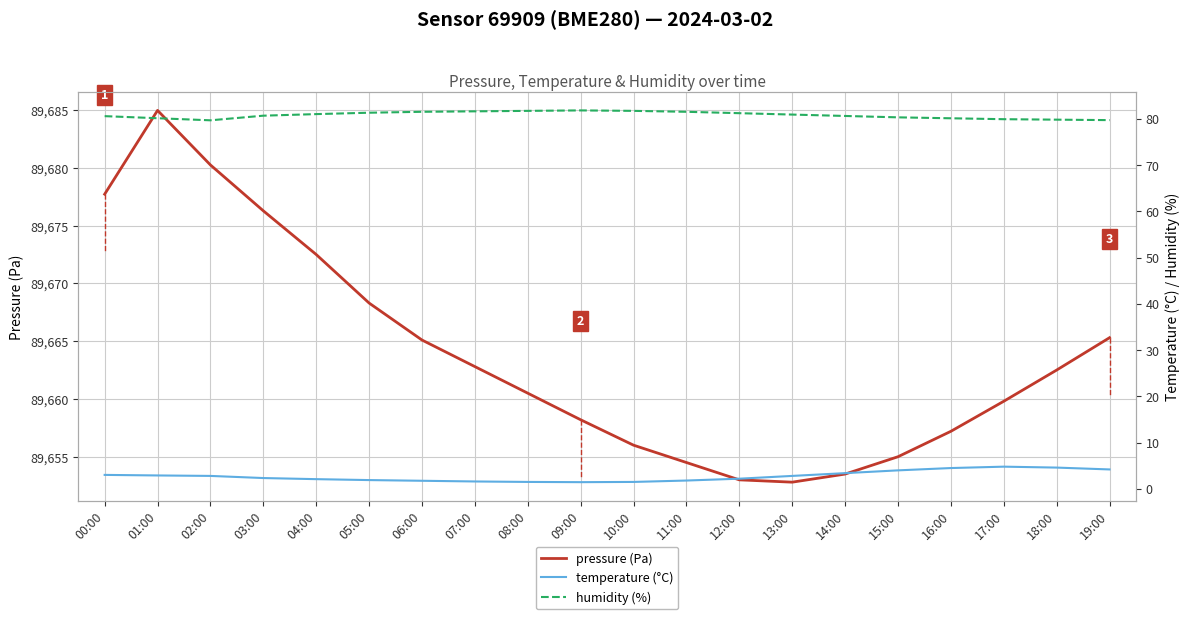

How many interior local peaks does the humidity (%) series have?

1